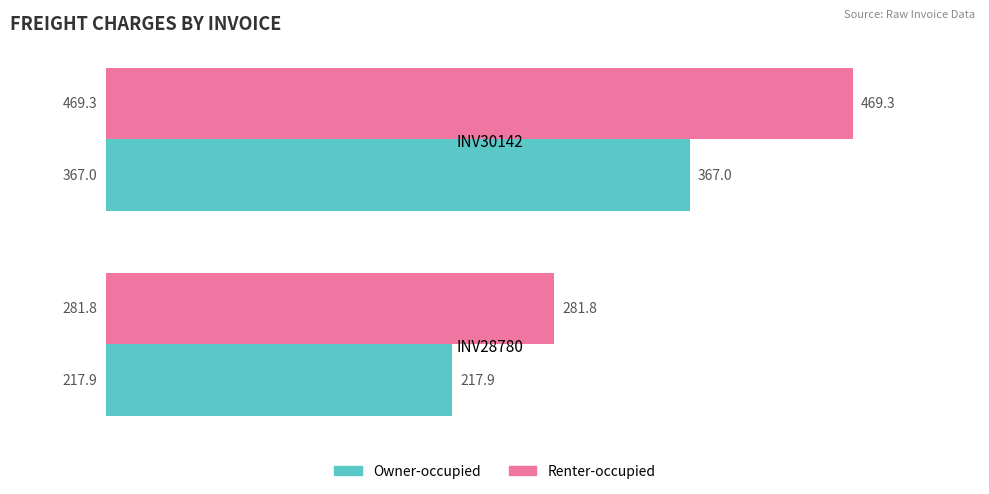

What is the sum of the Owner-occupied values at INV28780 and INV30142?

584.9